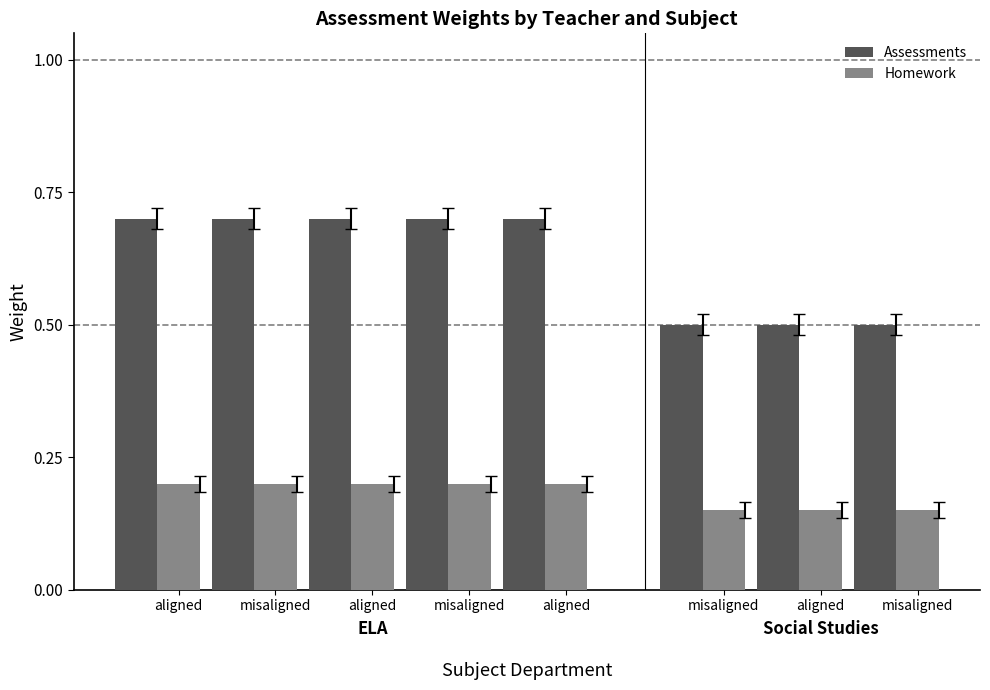

Count the number of data series in this chart.

2